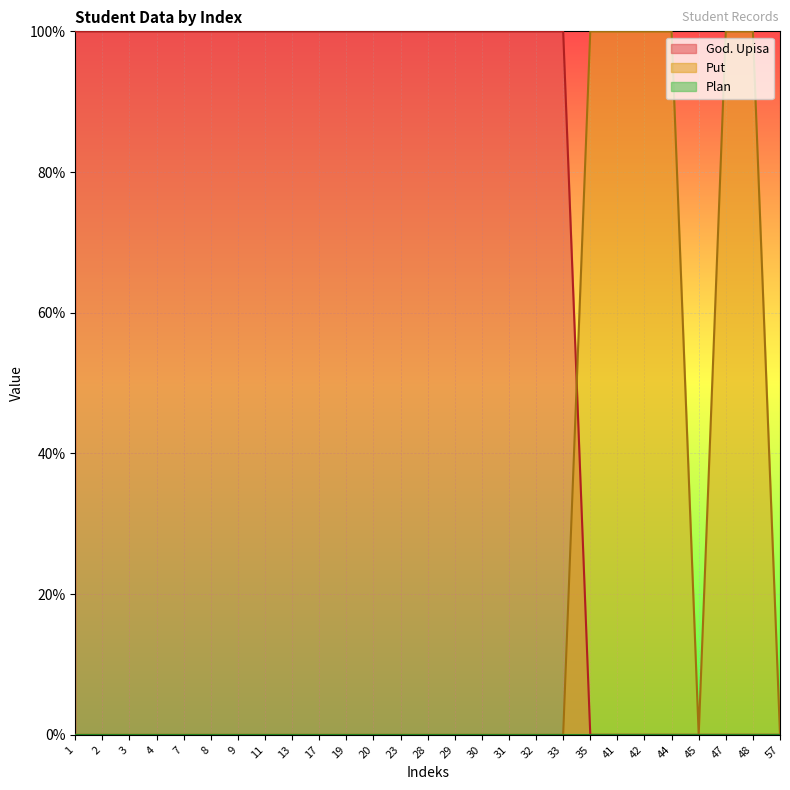

Is the value of Put at 2 greater than the value of God. Upisa at 23?

No